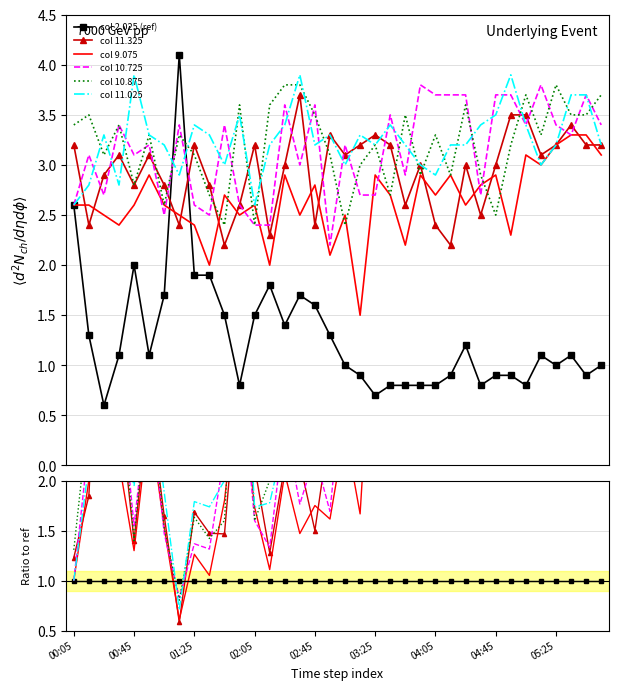

Reading left to right, transcribe all the data shown in this chart.

col 2.025 (ref): 1.0	1.0	1.0	1.0	1.0	1.0	1.0	1.0	1.0	1.0	1.0	1.0	1.0	1.0	1.0	1.0	1.0	1.0	1.0	1.0	1.0	1.0	1.0	1.0	1.0	1.0	1.0	1.0	1.0	1.0	1.0	1.0	1.0	1.0	1.0	1.0
col 11.325: 1.2	1.8	4.8	2.8	1.4	2.8	1.6	0.6	1.7	1.5	1.5	3.2	2.1	1.3	2.1	2.2	1.5	2.5	3.1	3.6	4.7	4.0	3.2	3.8	3.0	2.4	2.5	3.1	3.3	3.9	4.4	2.8	3.2	3.1	3.6	3.2
col 9.075: 1.0	2.0	4.2	2.2	1.3	2.6	1.5	0.6	1.3	1.1	1.8	3.1	1.7	1.1	2.1	1.5	1.7	1.6	2.5	1.7	4.1	3.4	2.8	3.6	3.4	3.2	2.2	3.5	3.2	2.6	3.9	2.7	3.2	3.0	3.7	3.1
col 10.725: 1.0	2.4	4.5	3.1	1.6	2.9	1.5	0.8	1.4	1.3	2.3	3.2	1.6	1.3	2.6	1.8	2.2	1.7	3.2	3.0	3.9	4.4	3.6	4.7	4.6	4.1	3.1	3.4	4.1	4.1	4.2	3.5	3.4	3.0	4.1	3.4
col 10.875: 1.3	2.7	5.2	3.1	1.4	3.0	1.5	0.8	1.6	1.4	1.6	4.5	1.6	2.0	2.7	2.2	2.2	2.4	2.4	3.3	4.6	3.4	4.4	3.6	4.1	3.2	3.0	3.6	2.8	3.6	4.6	3.0	3.8	3.2	3.9	3.7
col 11.025: 1.0	2.2	5.5	2.5	1.9	3.0	1.9	0.7	1.8	1.7	2.0	4.4	1.7	1.8	2.4	2.3	2.0	2.5	3.0	3.7	4.6	4.2	4.0	3.8	3.6	3.6	2.7	4.2	3.9	4.3	4.2	2.7	3.2	3.4	4.1	3.2